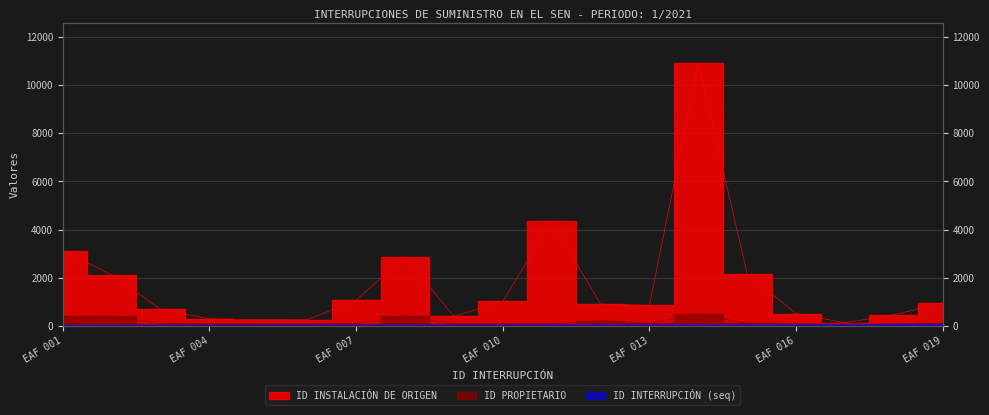

What is the difference between the maximum and minimum values in the ID PROPIETARIO series?

402